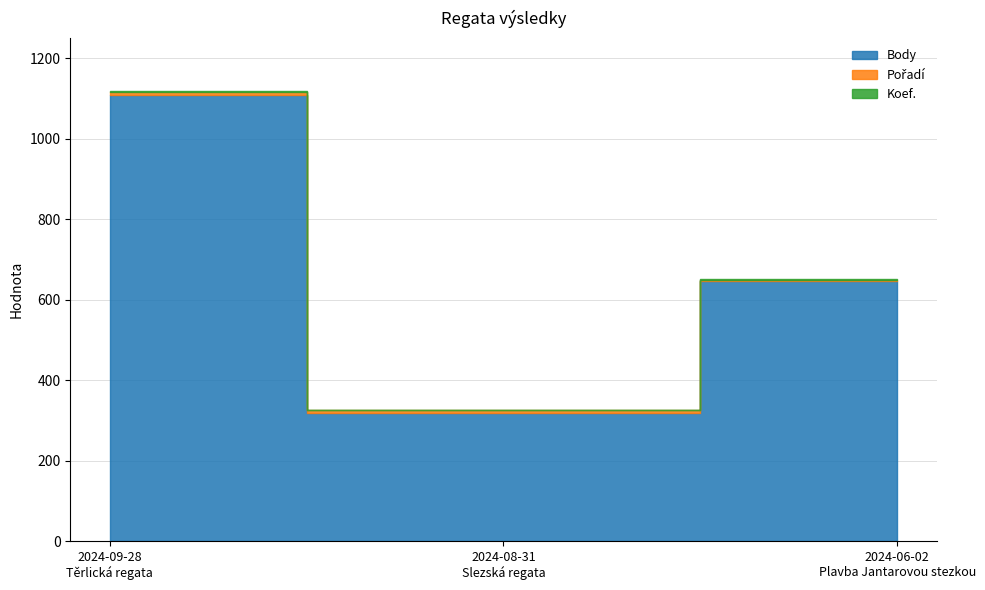

Which category has the lowest value across all series?

2024-08-31
Slezská regata